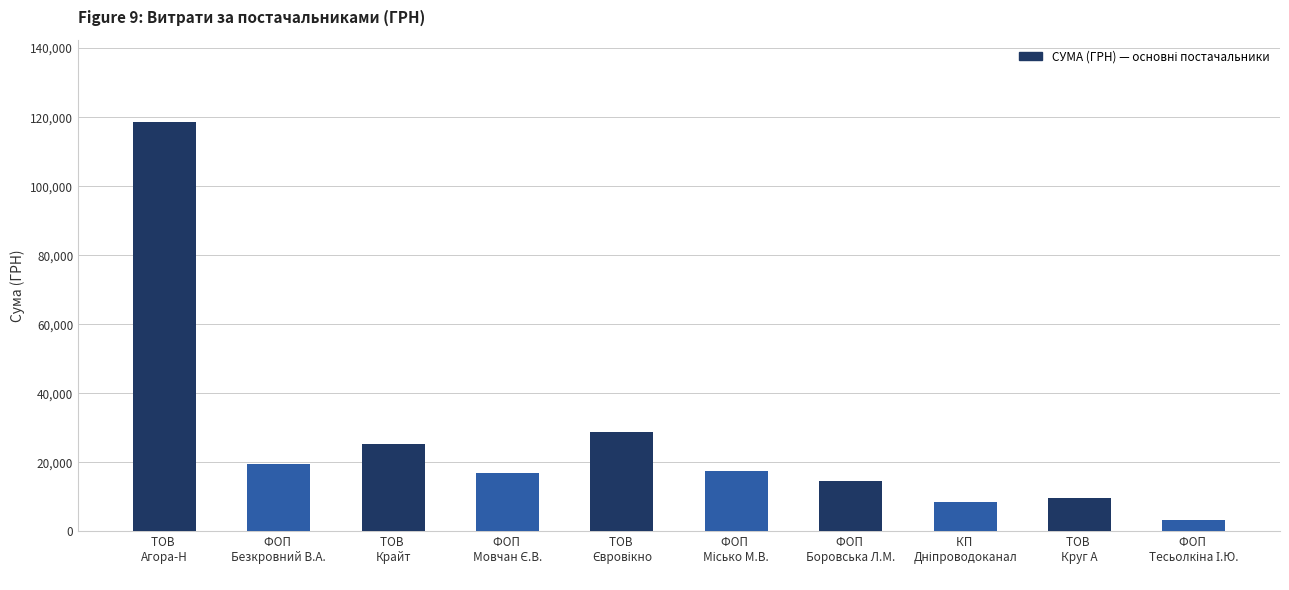

What is the difference between the second highest and minimum values?

25235.9